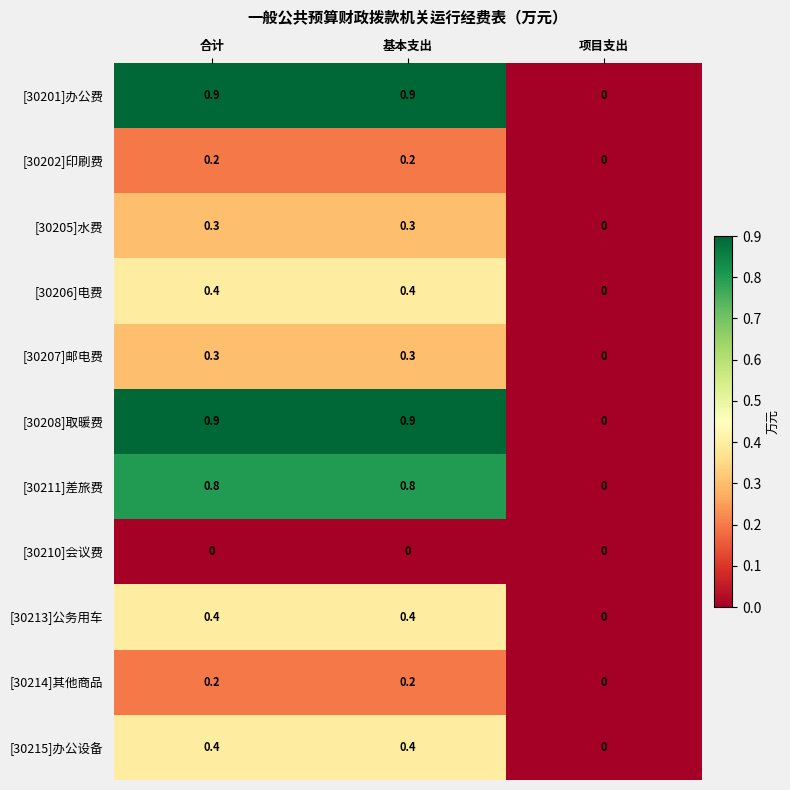

Is the value of [30205]水费 at 合计 greater than the value of [30211]差旅费 at 合计?

No